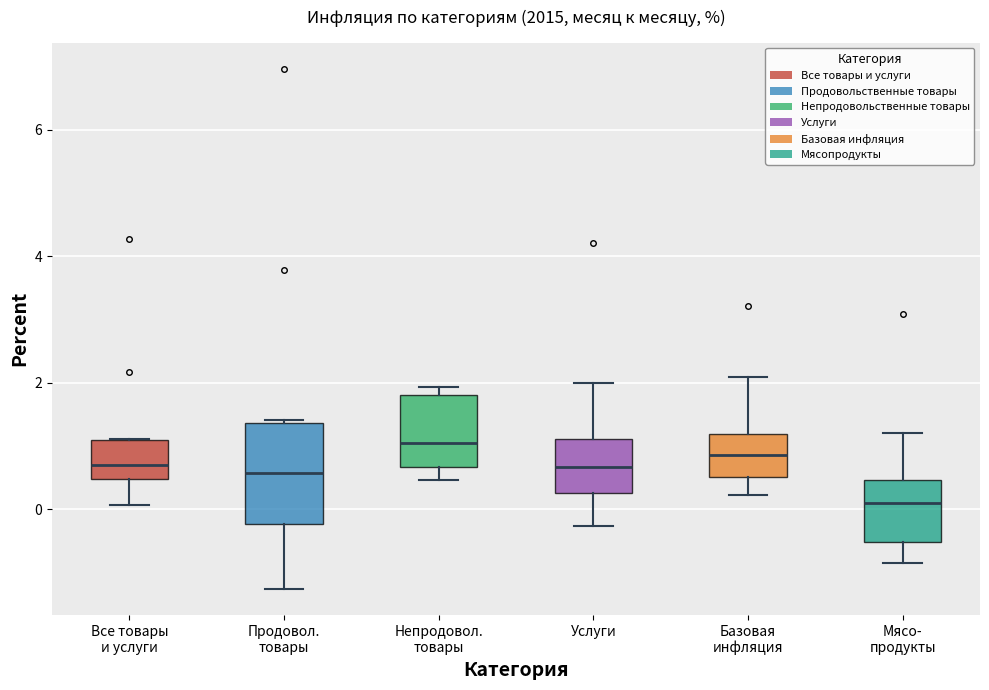

Reading left to right, read every box against the y-axis: the position of its median line, the range the box covers, and the ends of its whiskers. The values are not printed on the chart, so give them approximately, as read against the axis.

Все товары и услуги: median 0.6, box 0.4 to 1.2, whiskers 0.0 to 1.2
Продовол. товары: median 0.6, box -0.2 to 1.4, whiskers -1.2 to 1.4
Непродовол. товары: median 1.0, box 0.6 to 1.8, whiskers 0.4 to 2.0
Услуги: median 0.6, box 0.2 to 1.2, whiskers -0.2 to 2.0
Базовая инфляция: median 0.8, box 0.6 to 1.2, whiskers 0.2 to 2.0
Мясо- продукты: median 0.2, box -0.6 to 0.4, whiskers -0.8 to 1.2